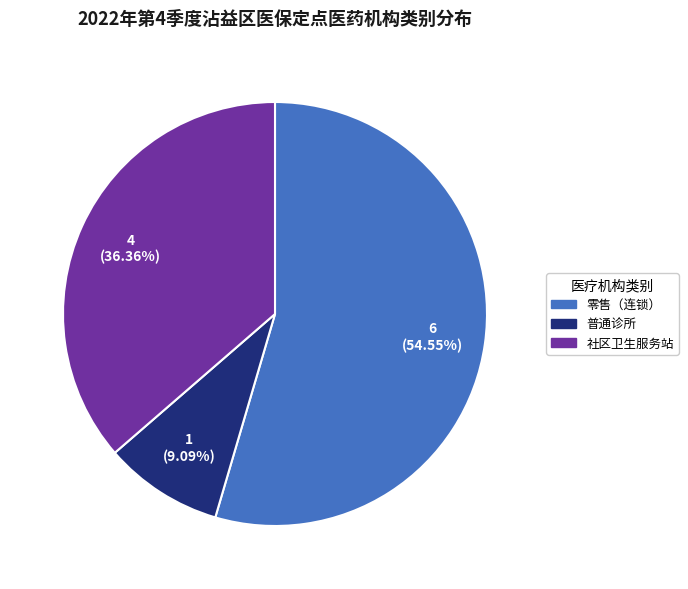

Which has a higher value, 普通诊所 or 社区卫生服务站?

社区卫生服务站